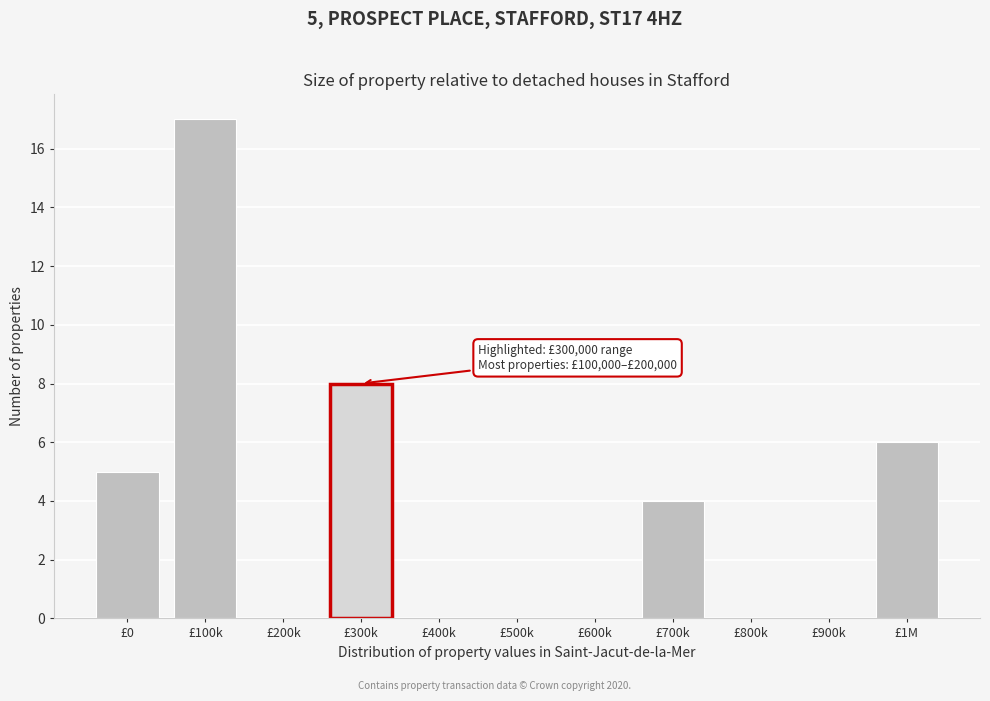

Reading right to left, extract all data points from this chart.

£1M=6	£900k=0	£800k=0	£700k=4	£600k=0	£500k=0	£400k=0	£300k=8	£200k=0	£100k=17	£0=5